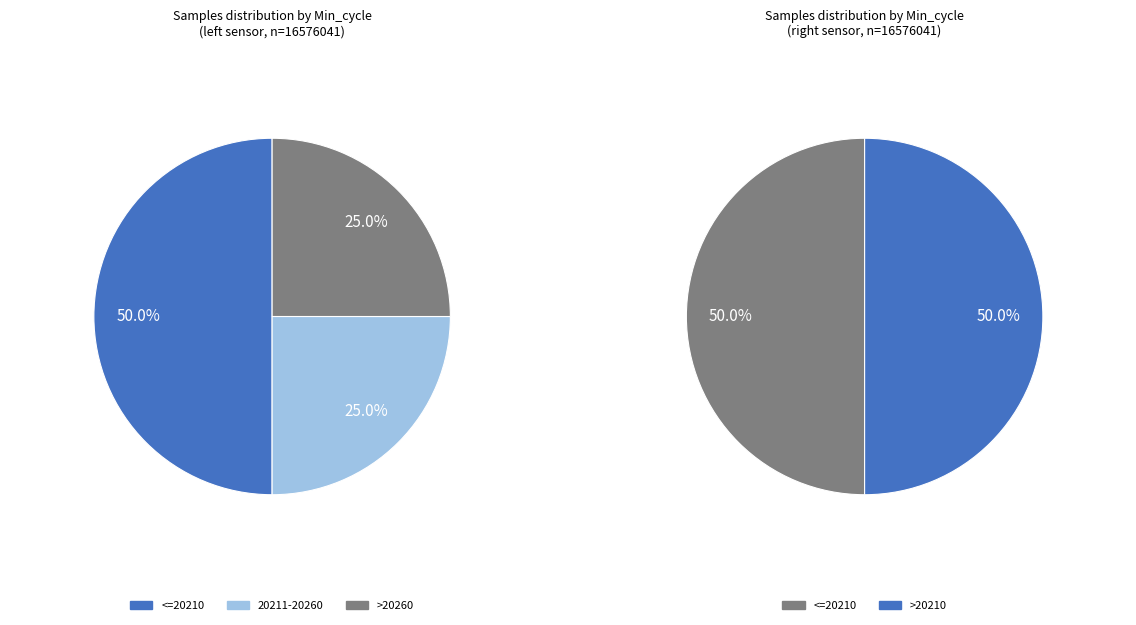

How many slices are in this pie chart?

5